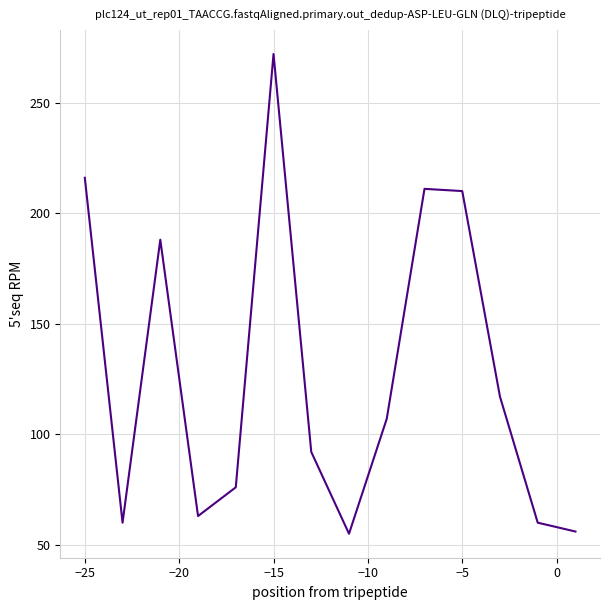

What is the smallest value displayed?

55